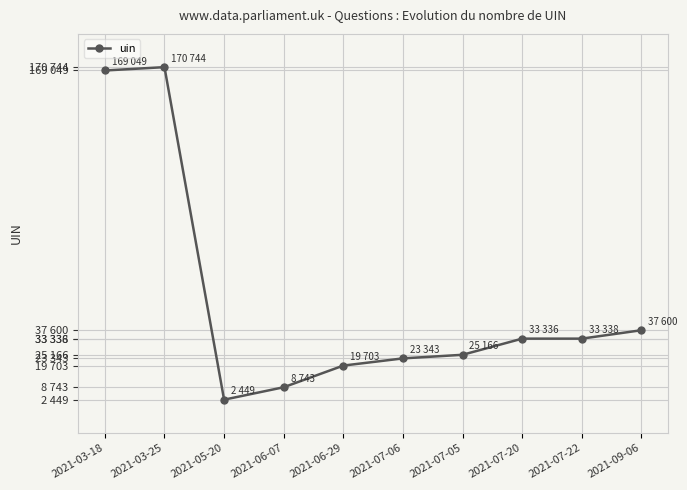

Approximately how many times larger is the value at 2021-06-29 compared to 2021-03-25?

0.1